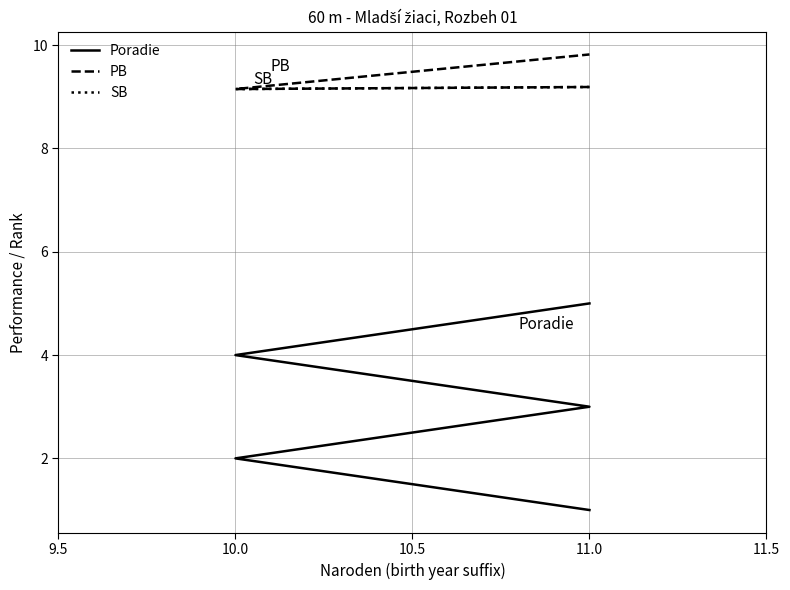

How many values in the SB series exceed 9?

3